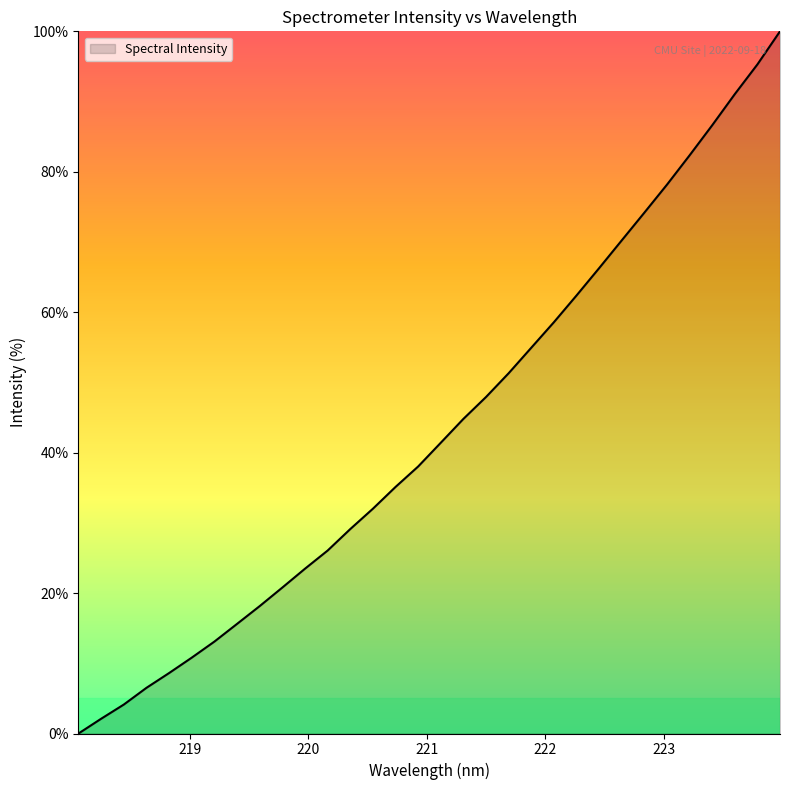

What is the maximum value shown in the chart?

100.0